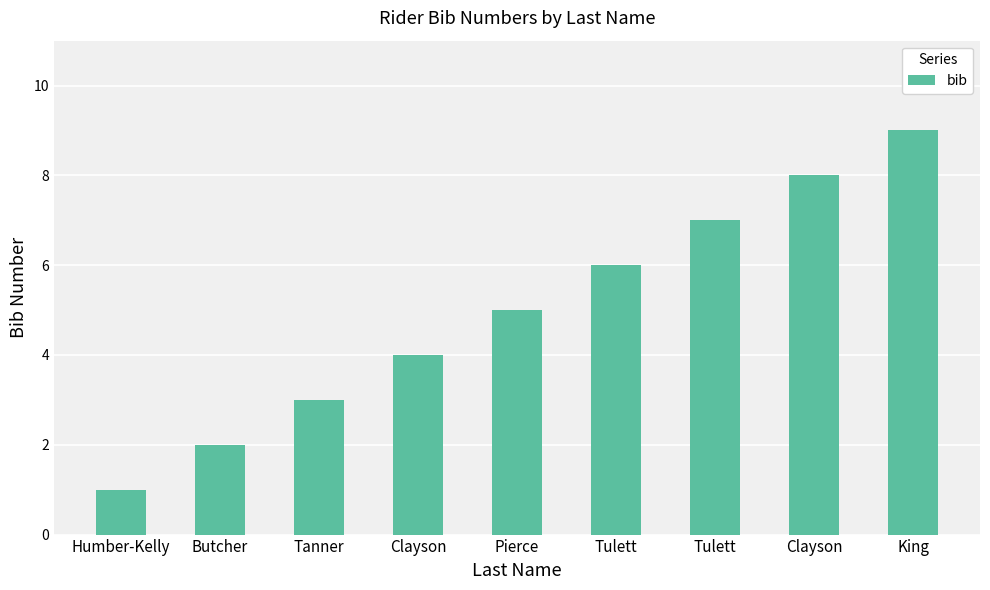

List the labels in order of value, smallest first.

Humber-Kelly, Butcher, Tanner, Clayson, Pierce, Tulett, Tulett, Clayson, King